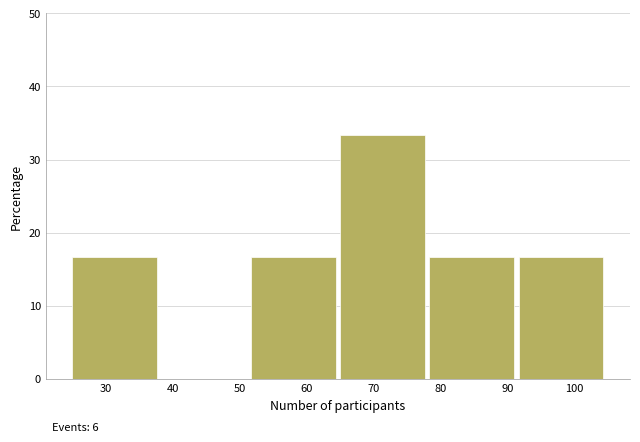

Over which range of the x-axis is the bar tallest?

65 to 78